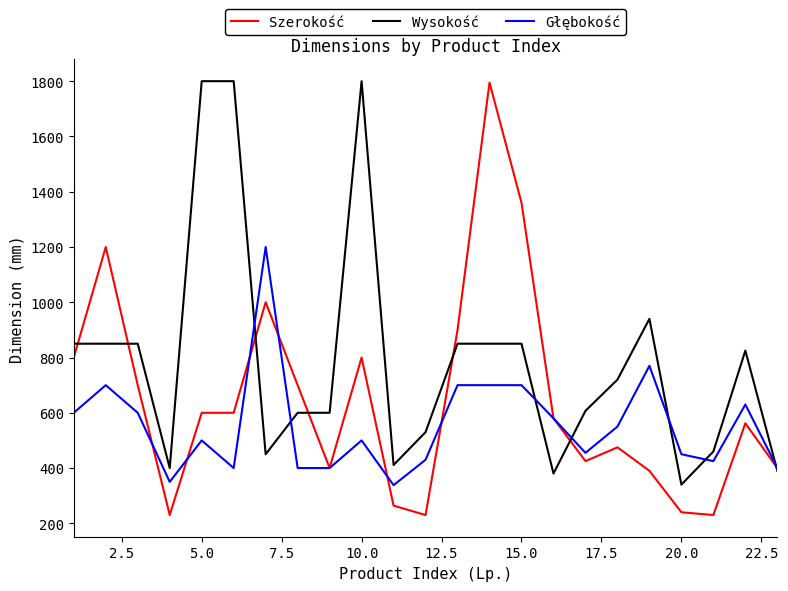

List the series in order of their overall mean, highest first.

Wysokość, Szerokość, Głębokość